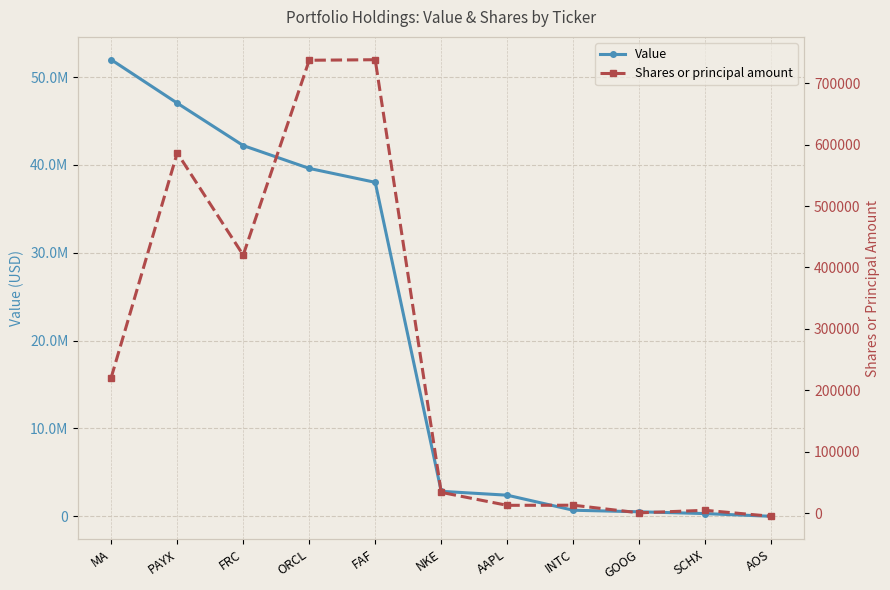

At which label does Value reach its minimum?

AOS